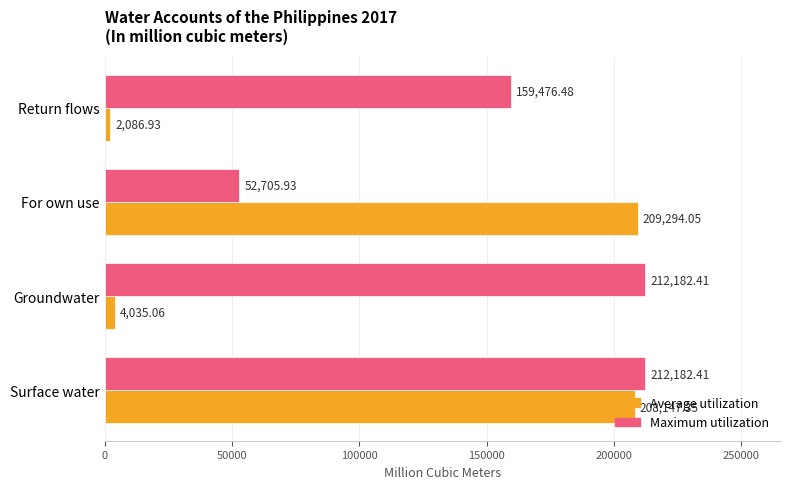

Where is Average utilization nearest to the value 105690?

Groundwater